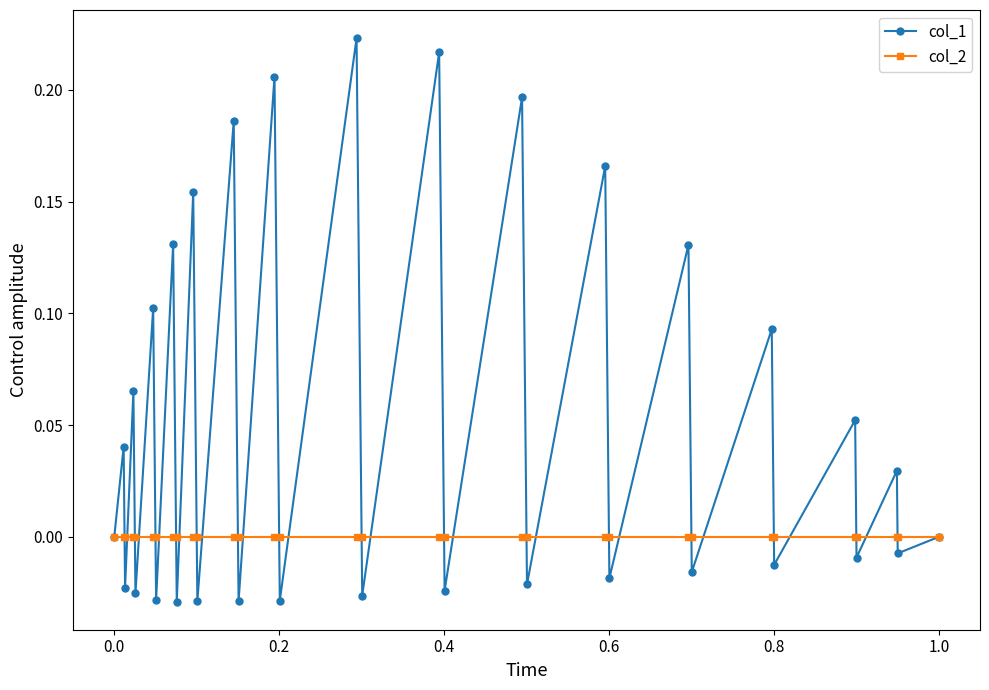

List the series in order of their peak value, highest first.

col_1, col_2